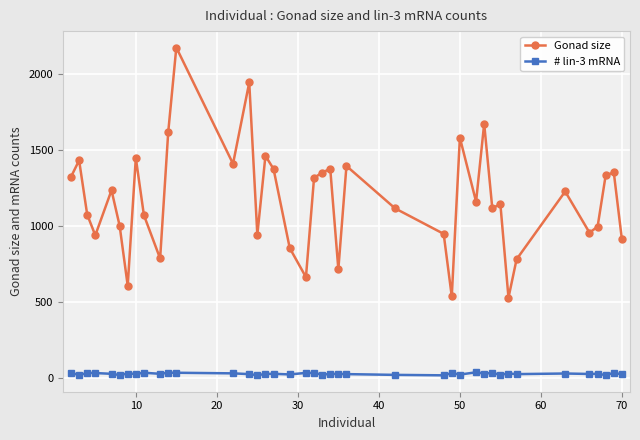

What is the difference between the maximum and minimum values in the Gonad size series?

1648.5